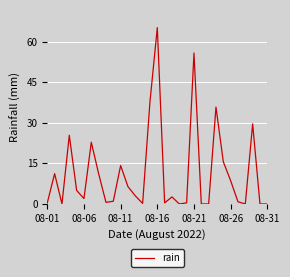

Is this an area chart (filled region under the line)?

No